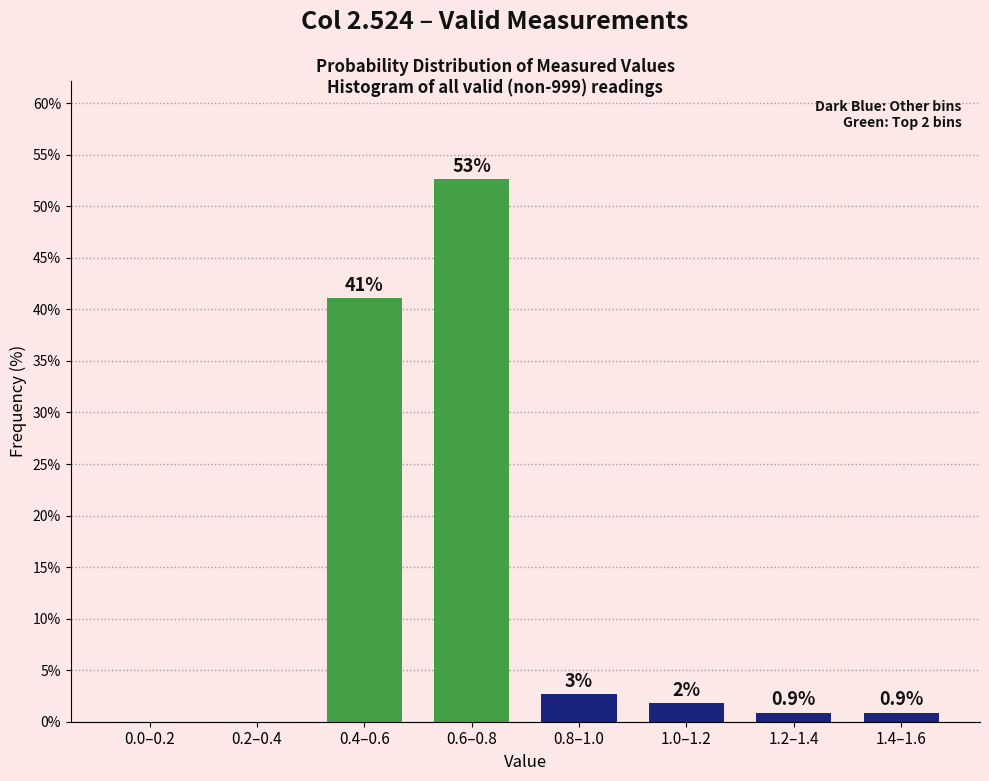

The value at 1.4–1.6 is 0.9. True or false?

True